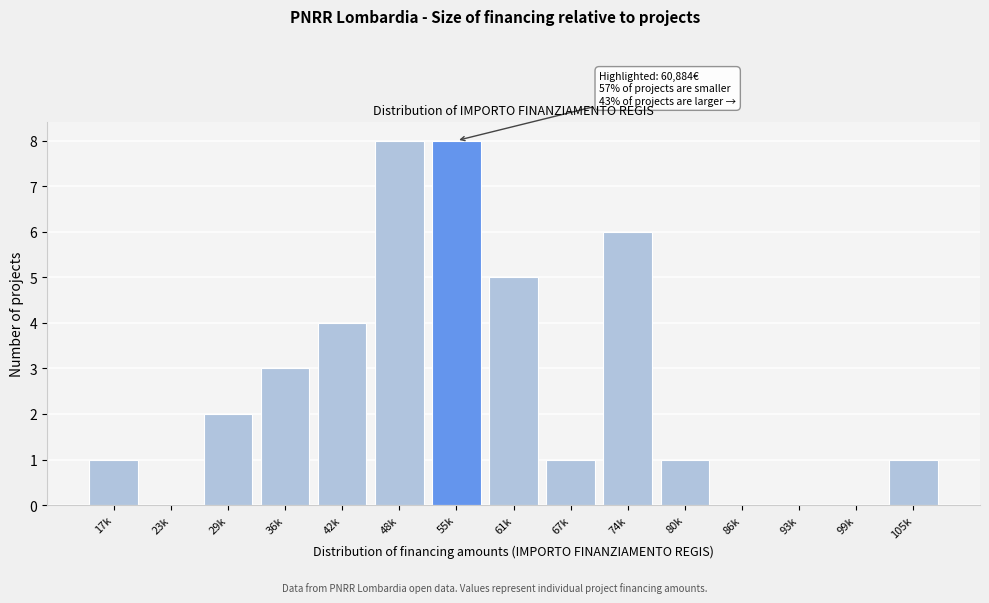

Reading left to right, extract all data points from this chart.

17k=1	23k=0	29k=2	36k=3	42k=4	48k=8	55k=8	61k=5	67k=1	74k=6	80k=1	86k=0	93k=0	99k=0	105k=1